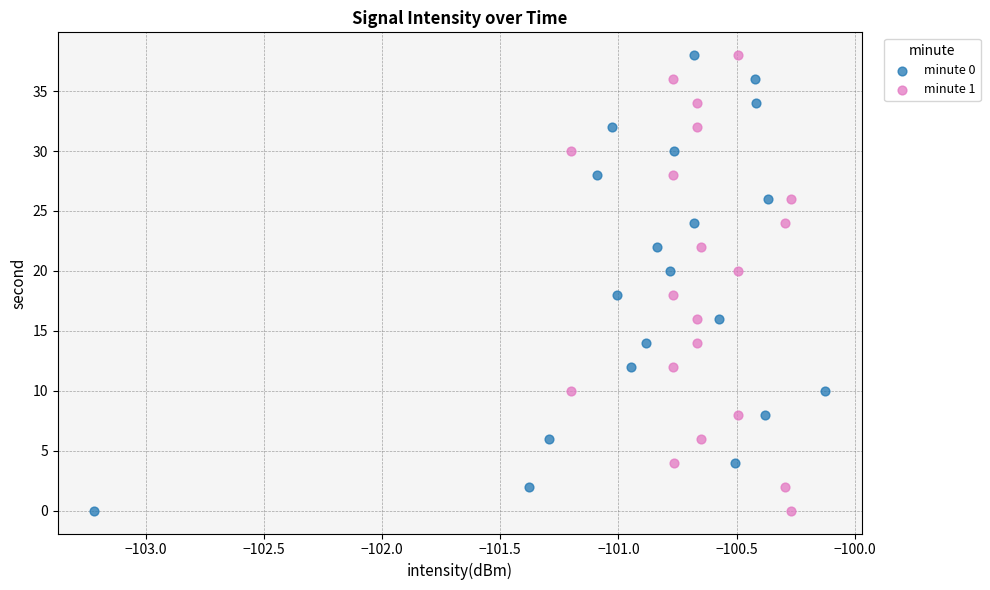

What are all the series names shown in the legend?

minute 0, minute 1